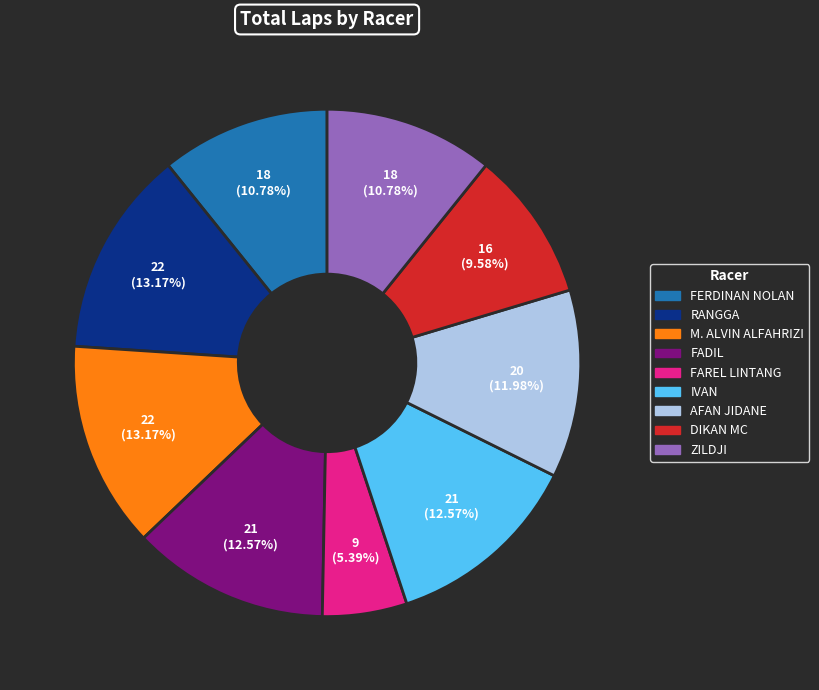

Does any single category account for the majority?

No